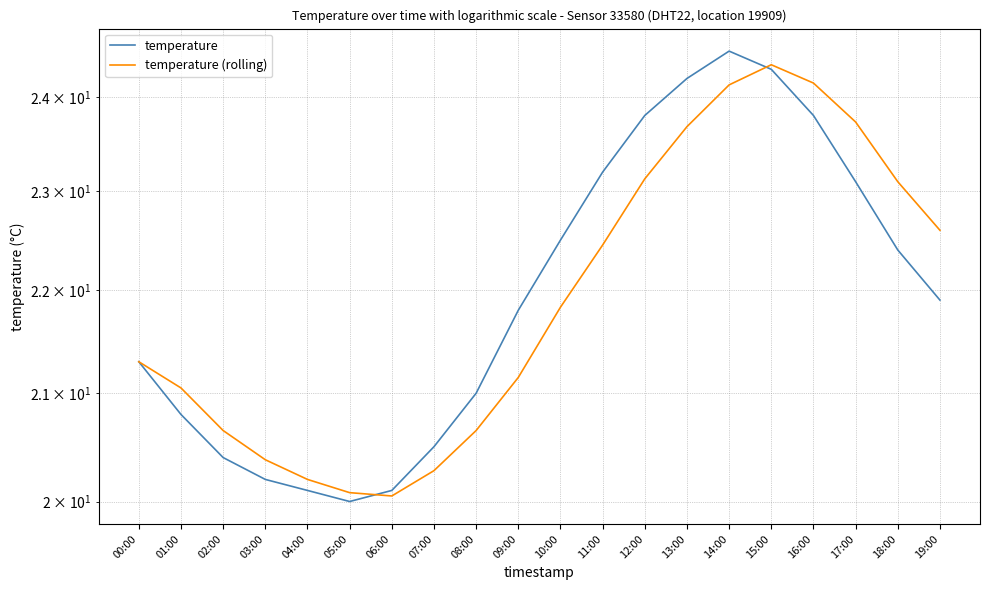

What is the smallest value displayed?

20.0